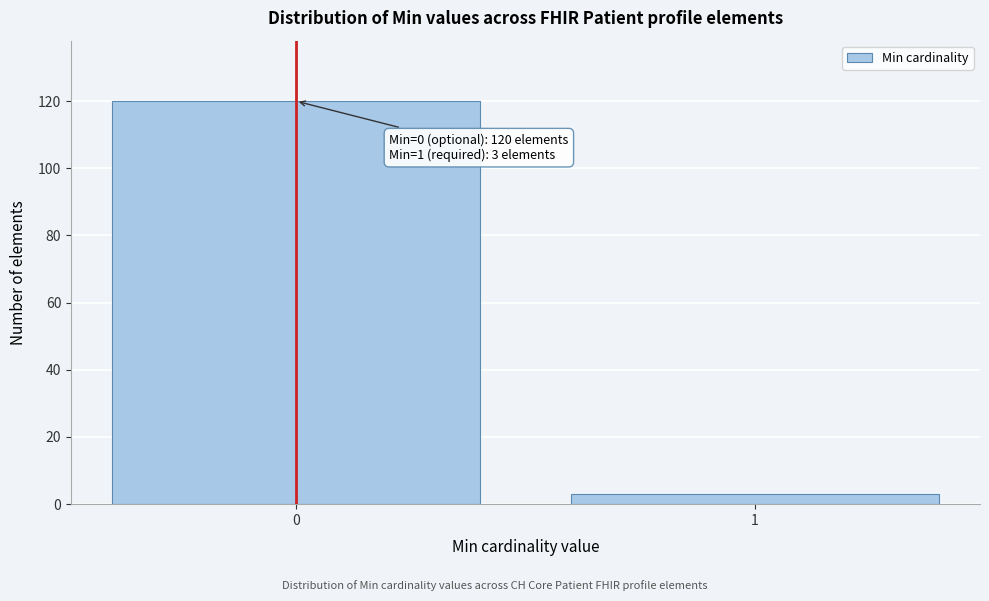

Reading left to right, extract all data points from this chart.

0=120	1=3